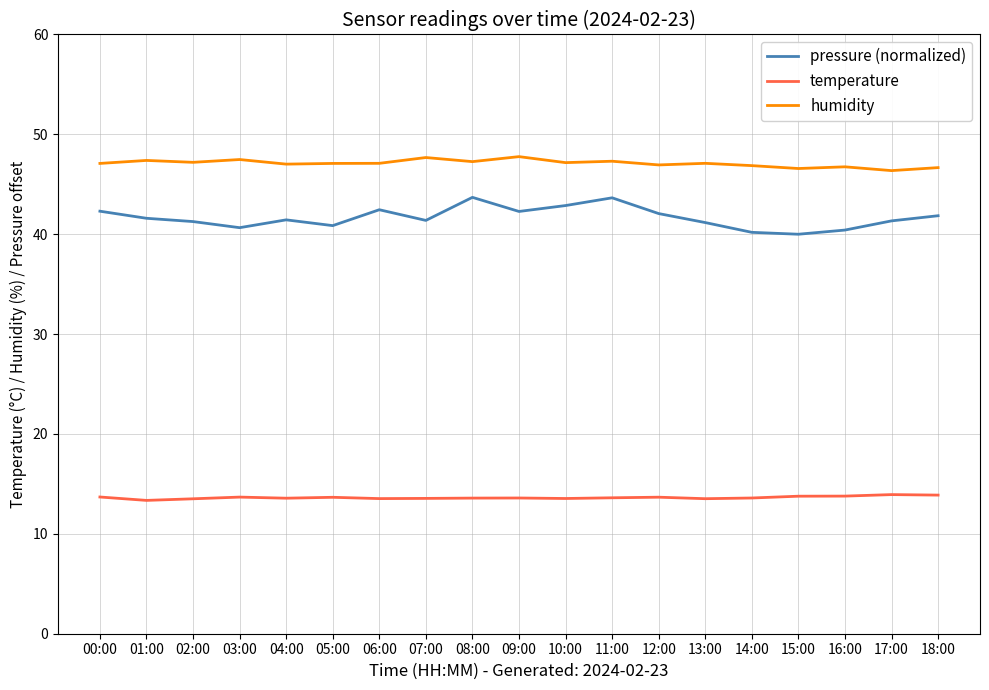

True or false: pressure (normalized) and humidity intersect in this chart.

False